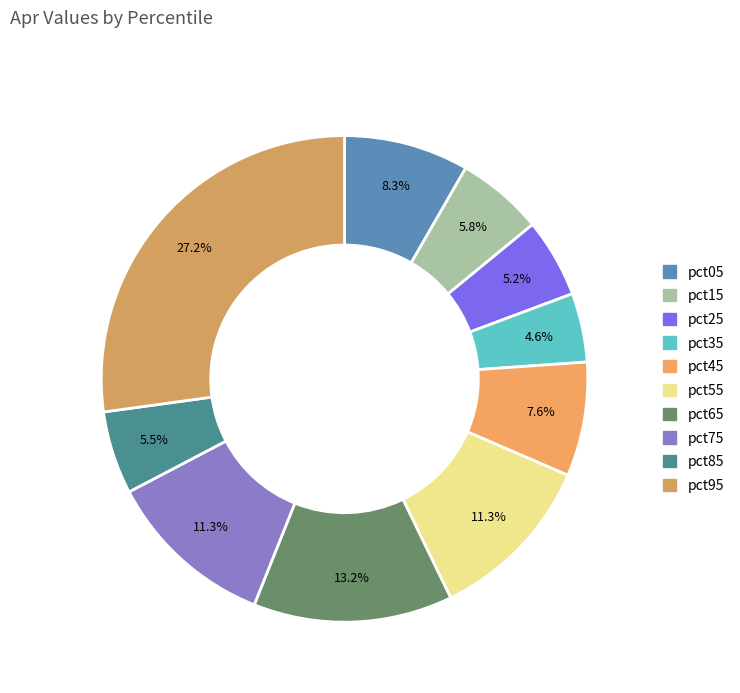

Count the number of slices in the pie.

10